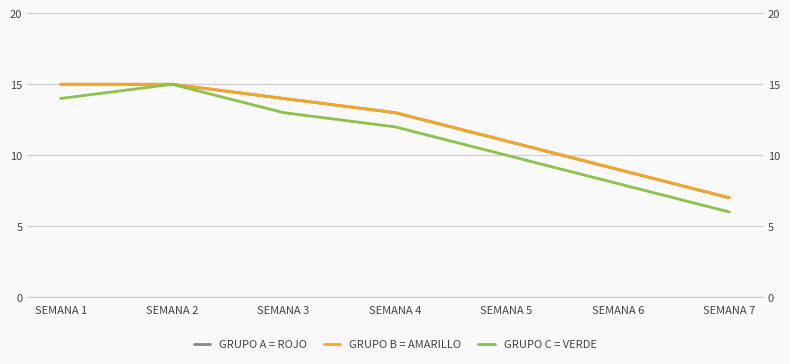

What is the sum of all GRUPO A = ROJO values?

84